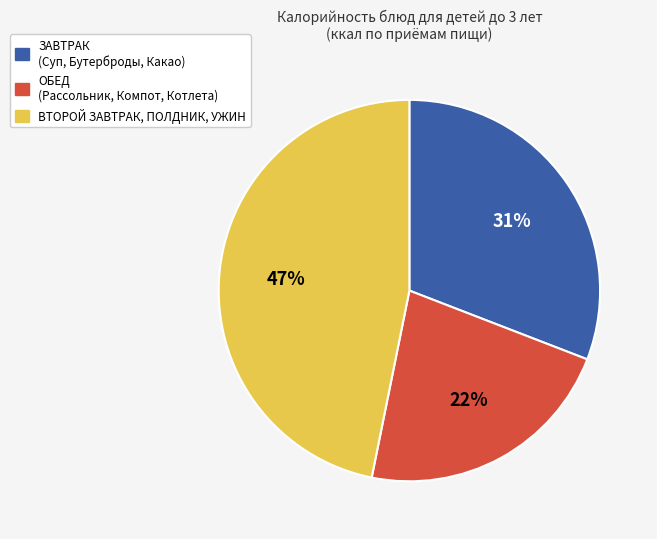

How many segments does this pie chart have?

3